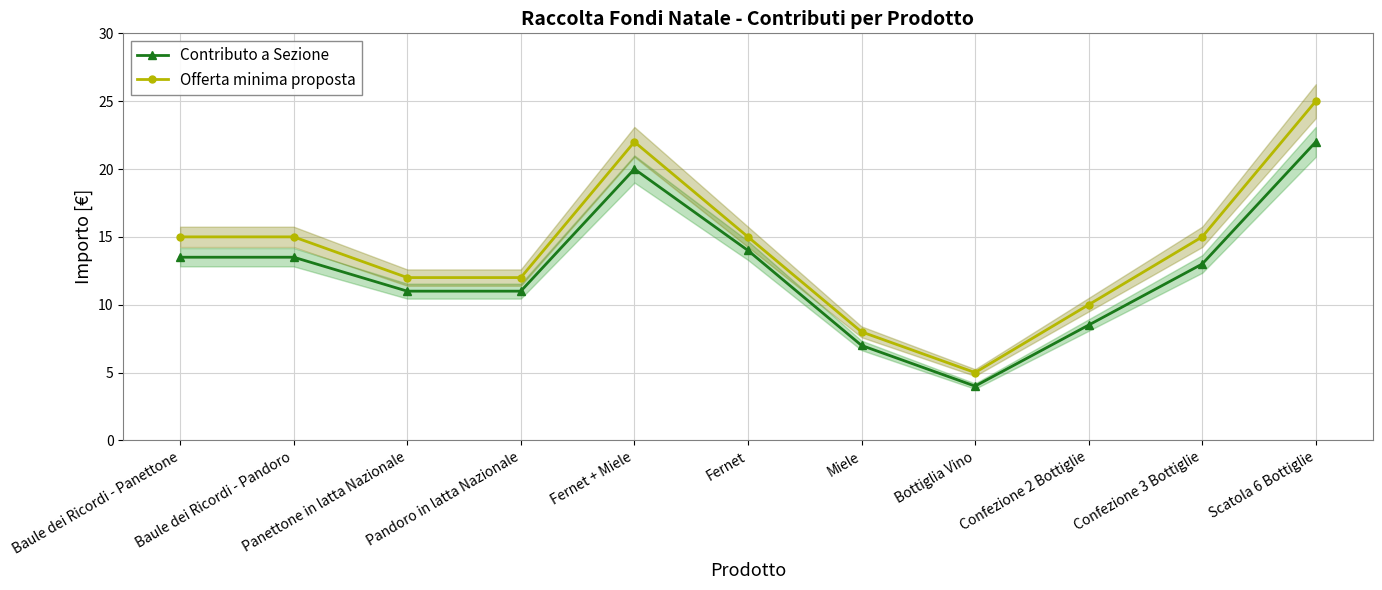

True or false: Offerta minima proposta and Contributo a Sezione intersect in this chart.

False